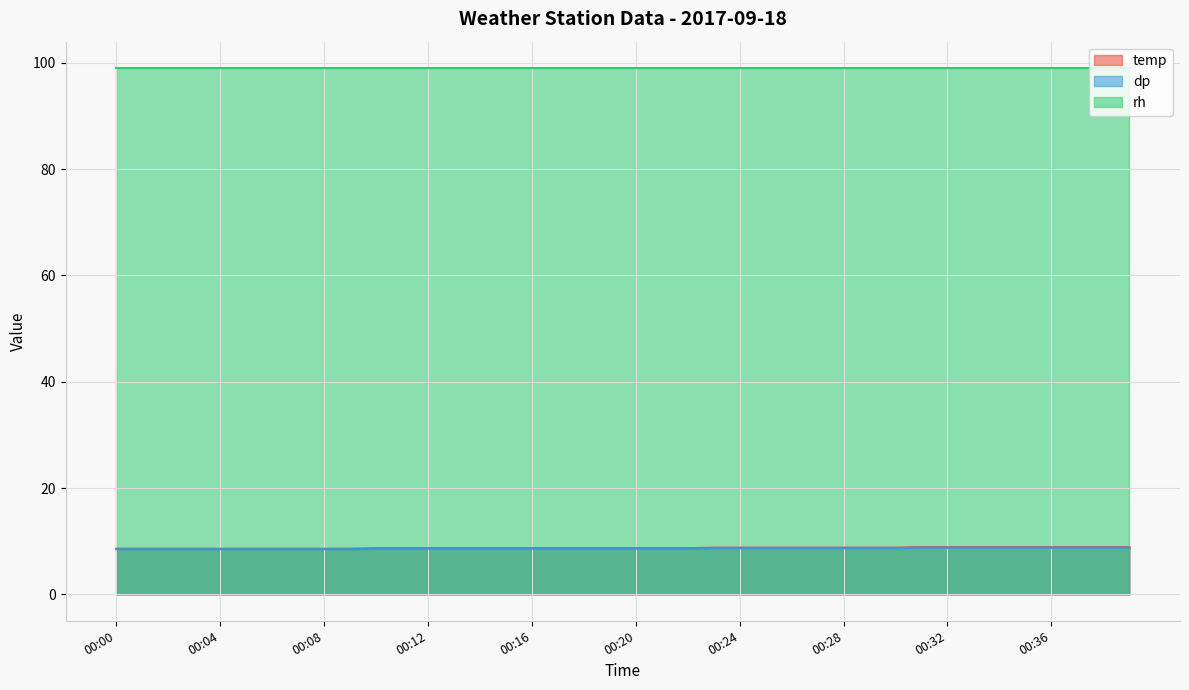

Between 00:26 and 00:29, which series saw the biggest shift?

temp